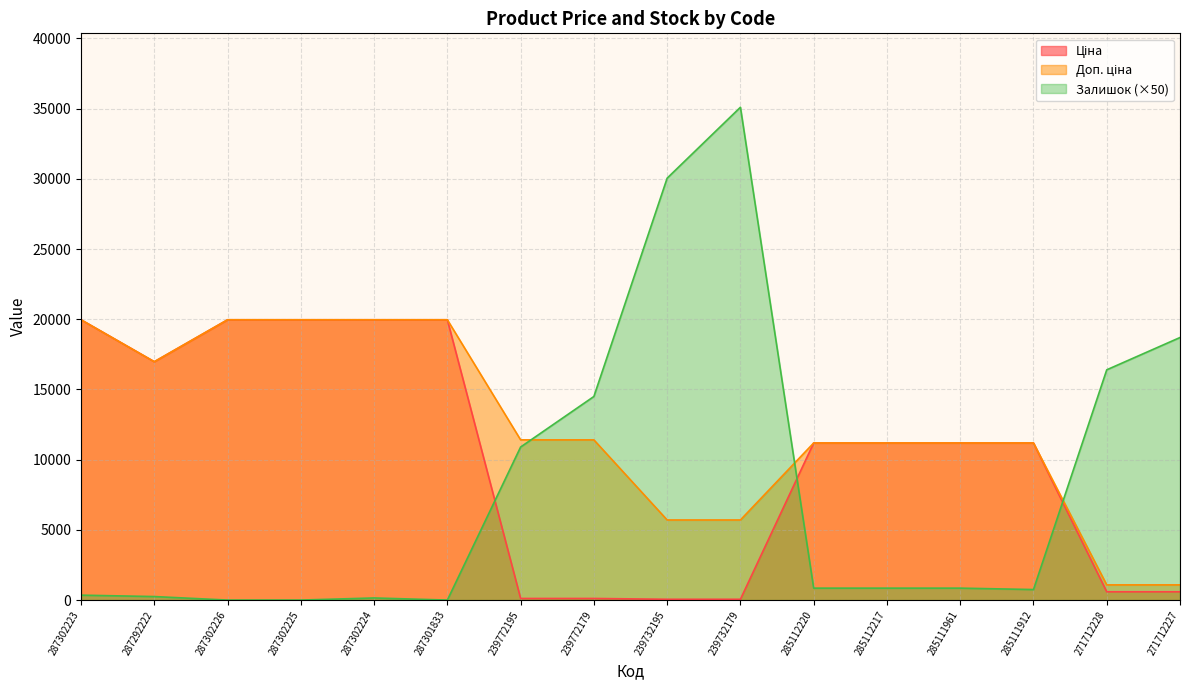

Which category has the highest value across all series?

239732179